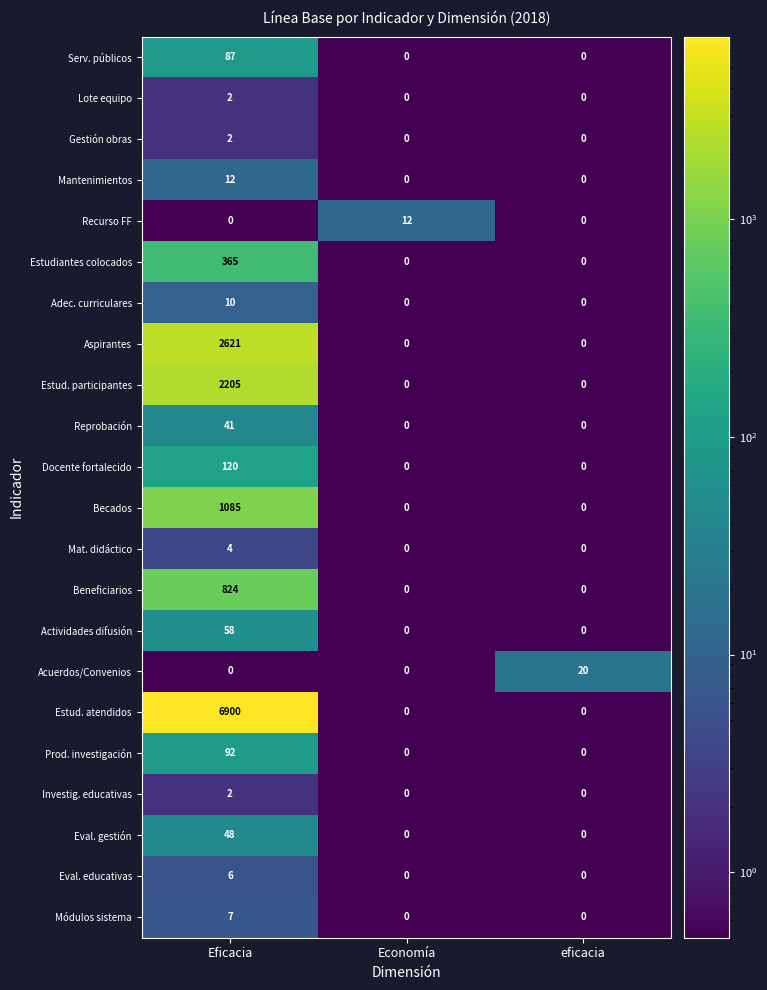

At which category is the sum across all series the highest?

Eficacia